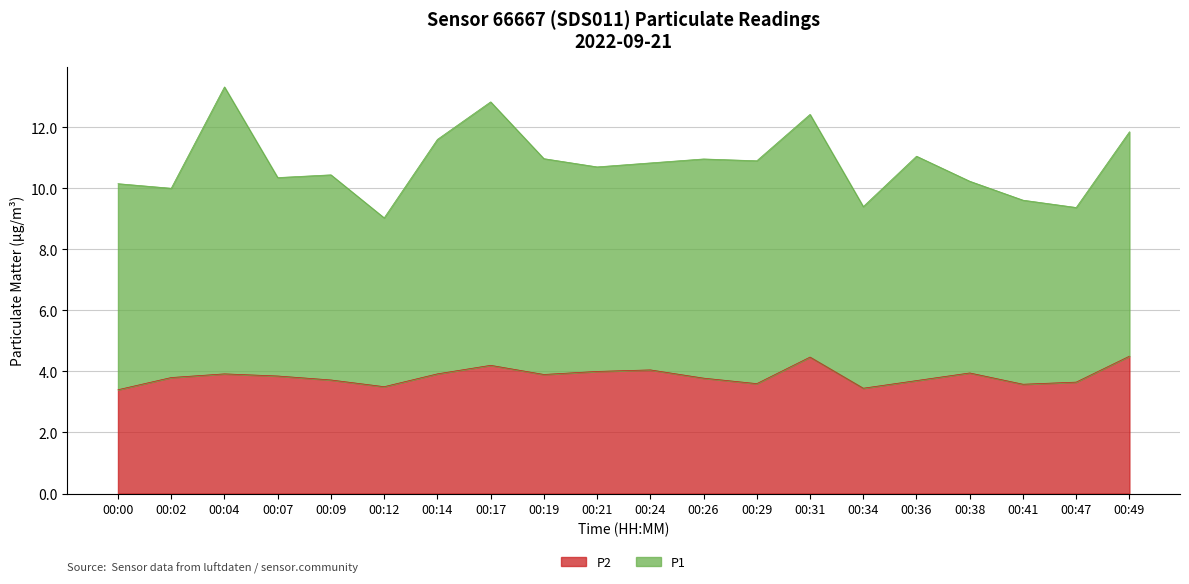

The chart shows a value of 5.5 at 00:17. True or false?

False